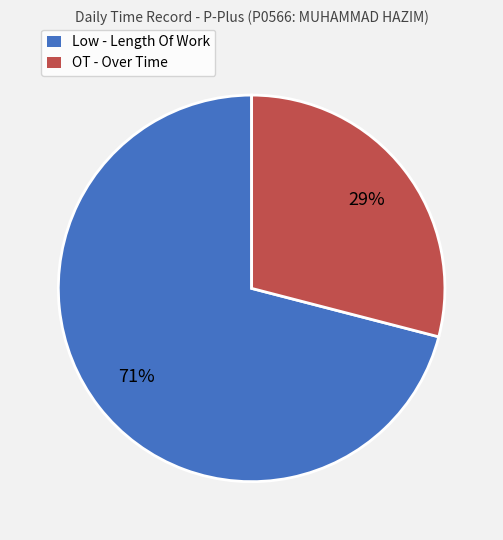

Count the number of slices in the pie.

2